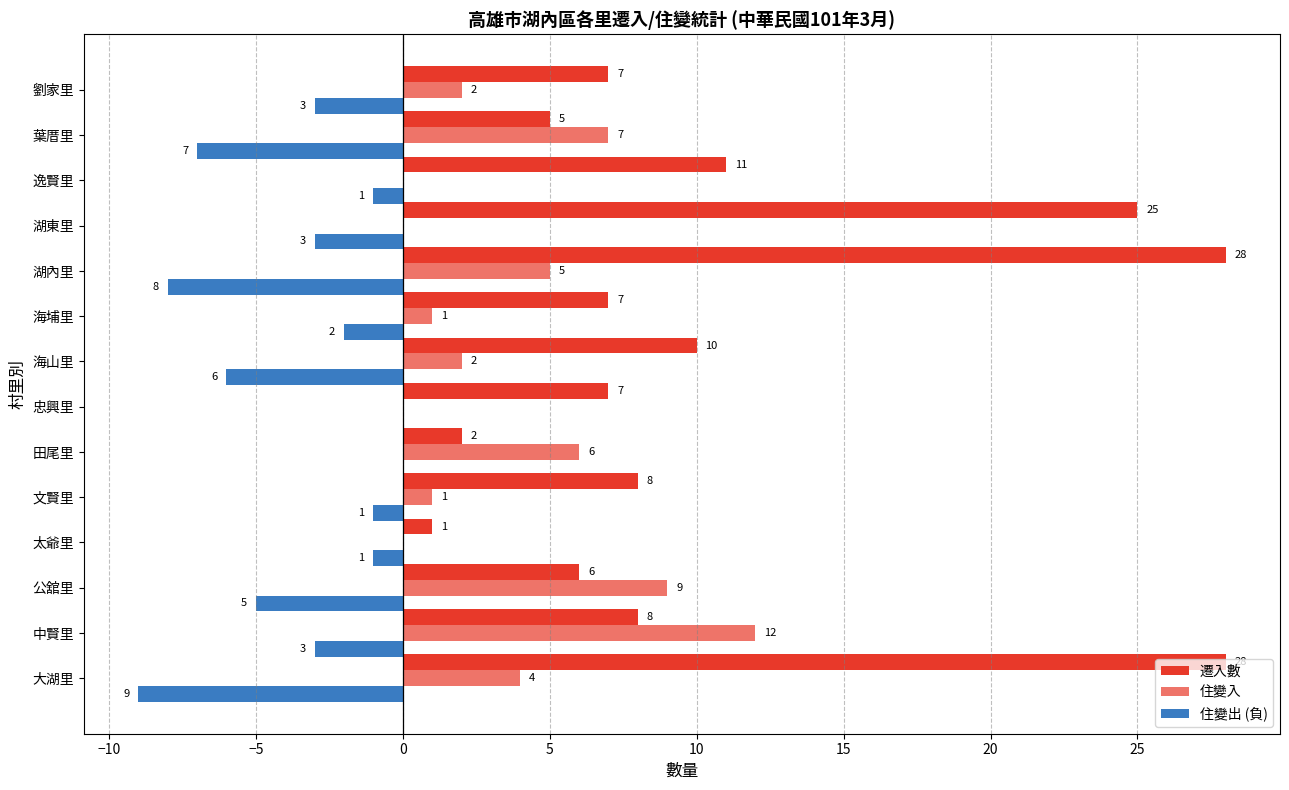

How many data points does each series have?

14